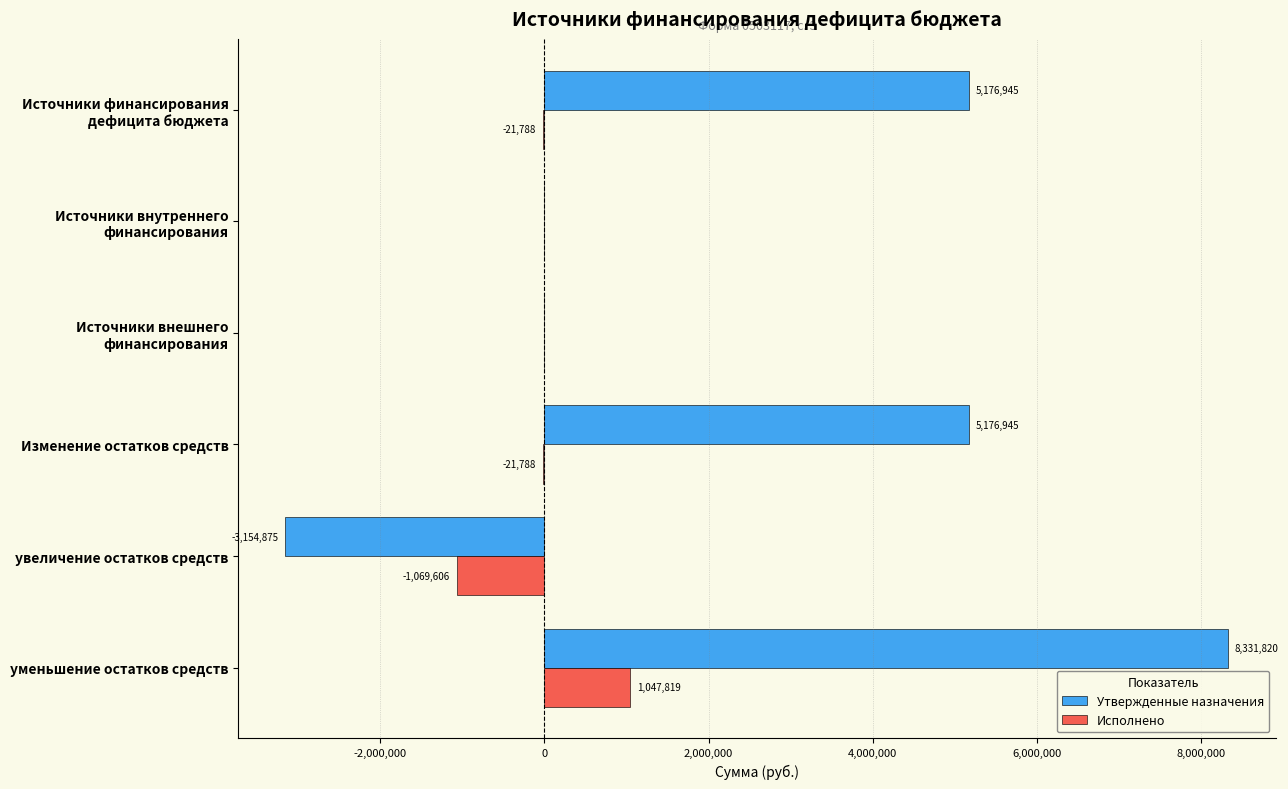

How many categories are shown in the chart?

6